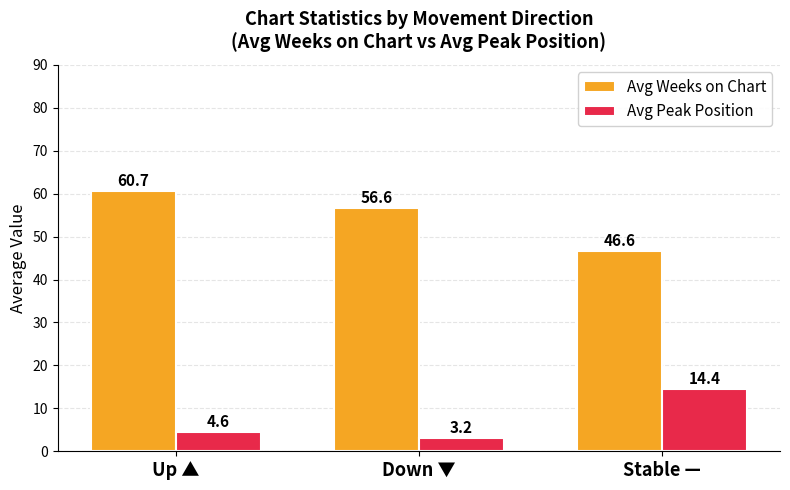

What is the sum of the Avg Peak Position values at Up ▲ and Down ▼?

7.7